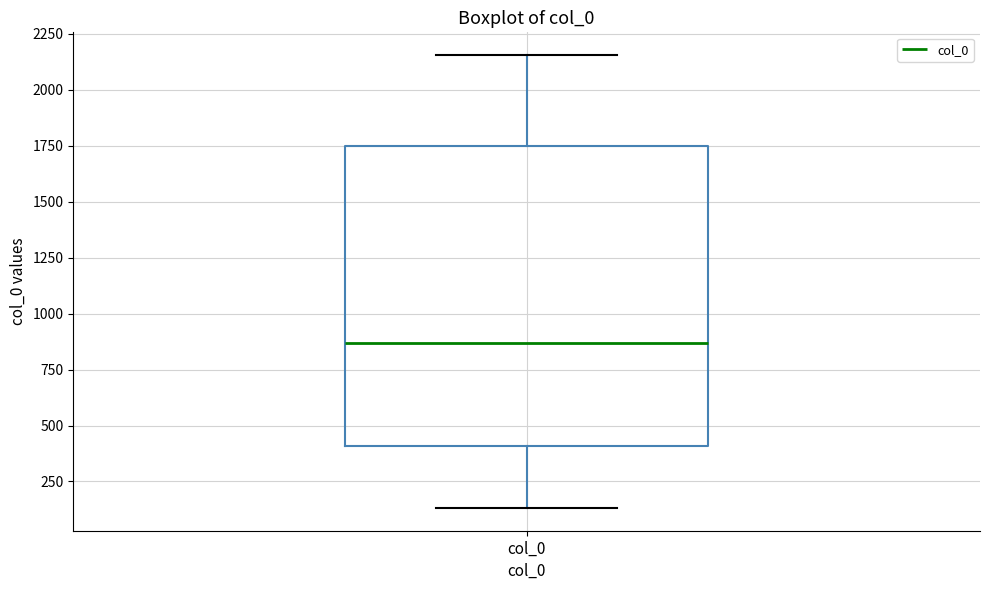

Read this box plot against the y-axis: the position of the median line, the range covered by the box, and the ends of both whiskers. The values are not printed on the chart, so give them approximately, as read against the axis.

median 850, box 400 to 1750, whiskers 150 to 2150